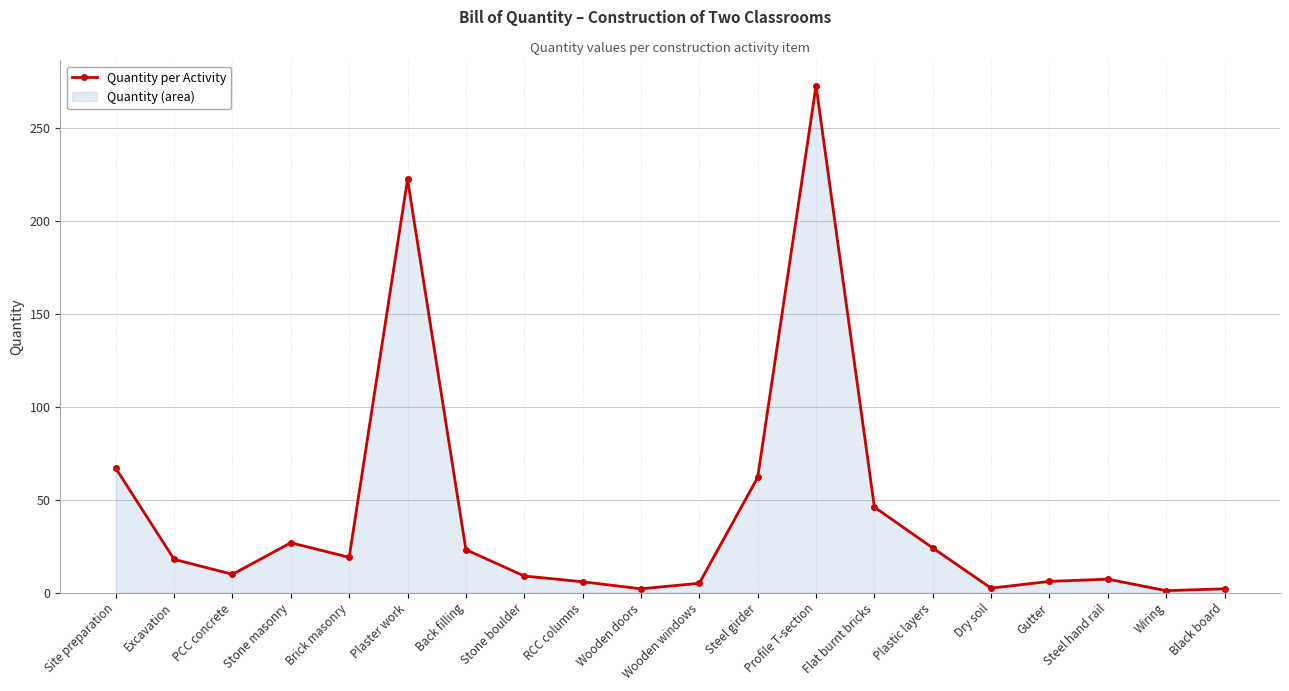

At which category does the chart reach its peak across all series?

Profile T-section